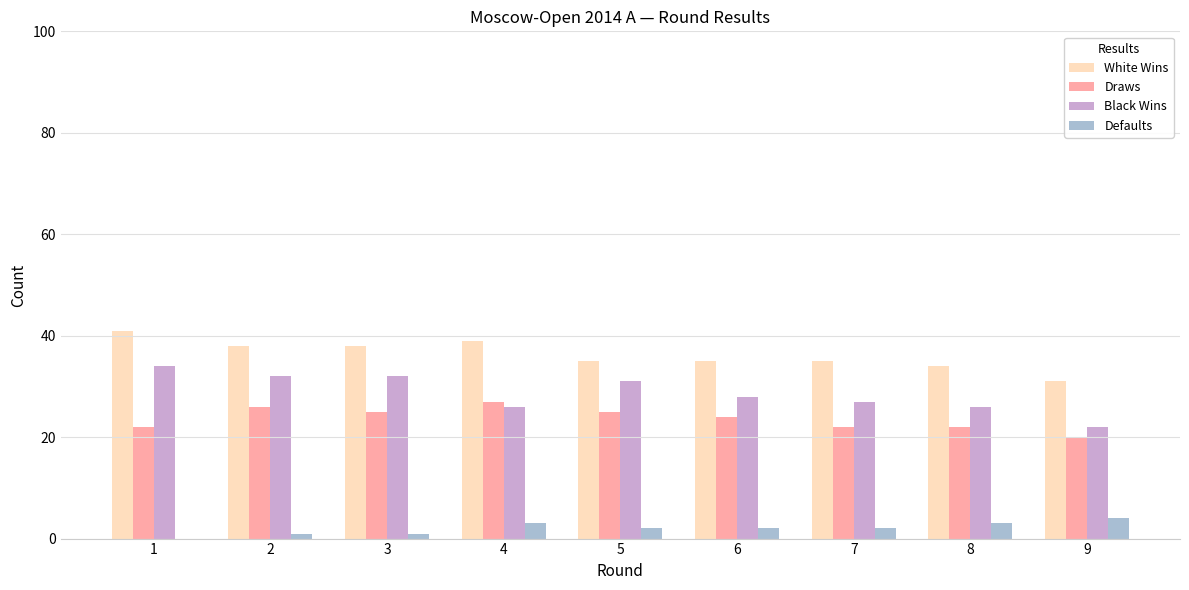

Reading left to right, transcribe all the data shown in this chart.

White Wins: 41	38	38	39	35	35	35	34	31
Draws: 22	26	25	27	25	24	22	22	20
Black Wins: 34	32	32	26	31	28	27	26	22
Defaults: 0	1	1	3	2	2	2	3	4